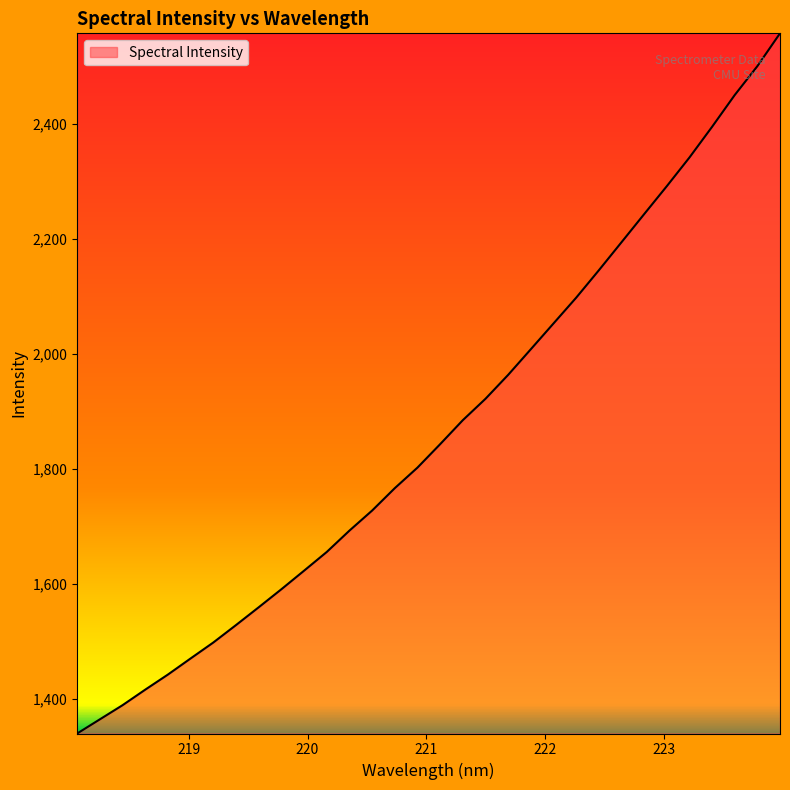

How many lines are shown in the chart?

1